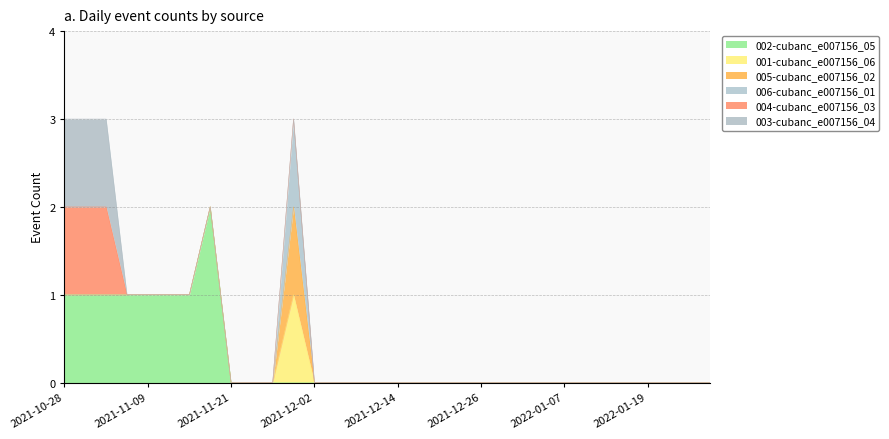

How many data points does each series have?

32